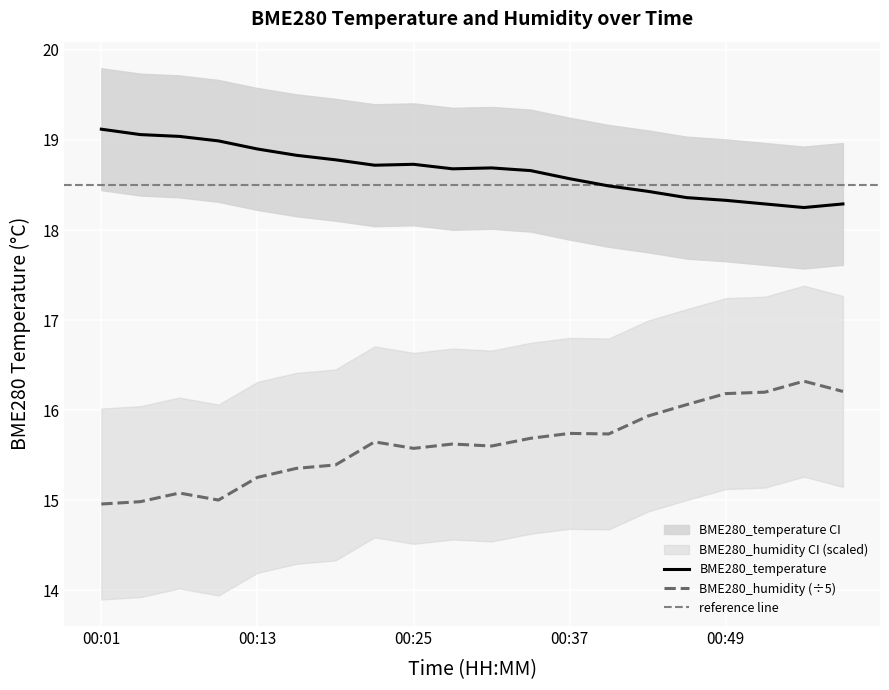

True or false: BME280_temperature and BME280_humidity (÷5) cross at least once.

False